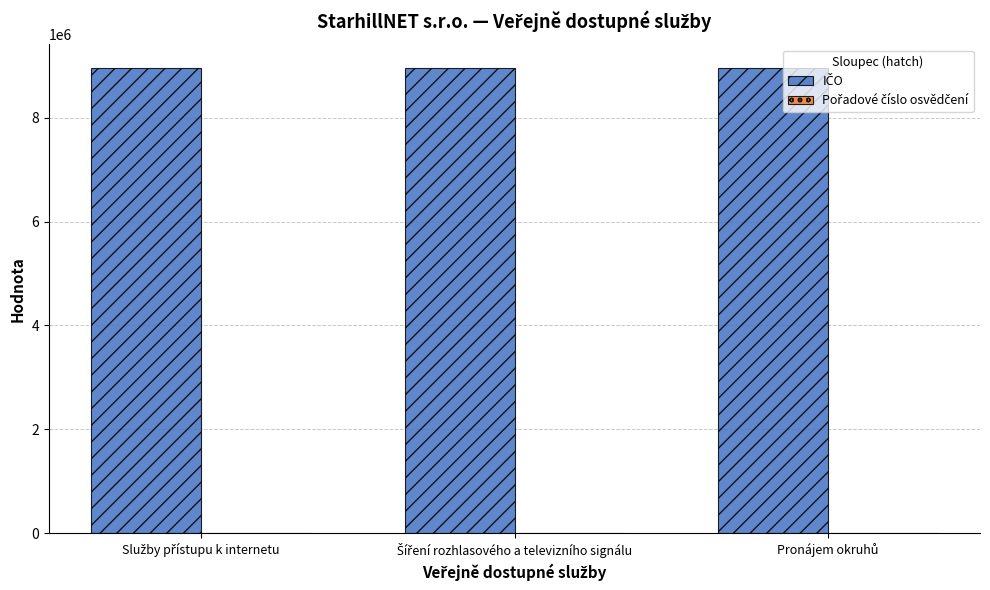

How many groups of bars are there?

3